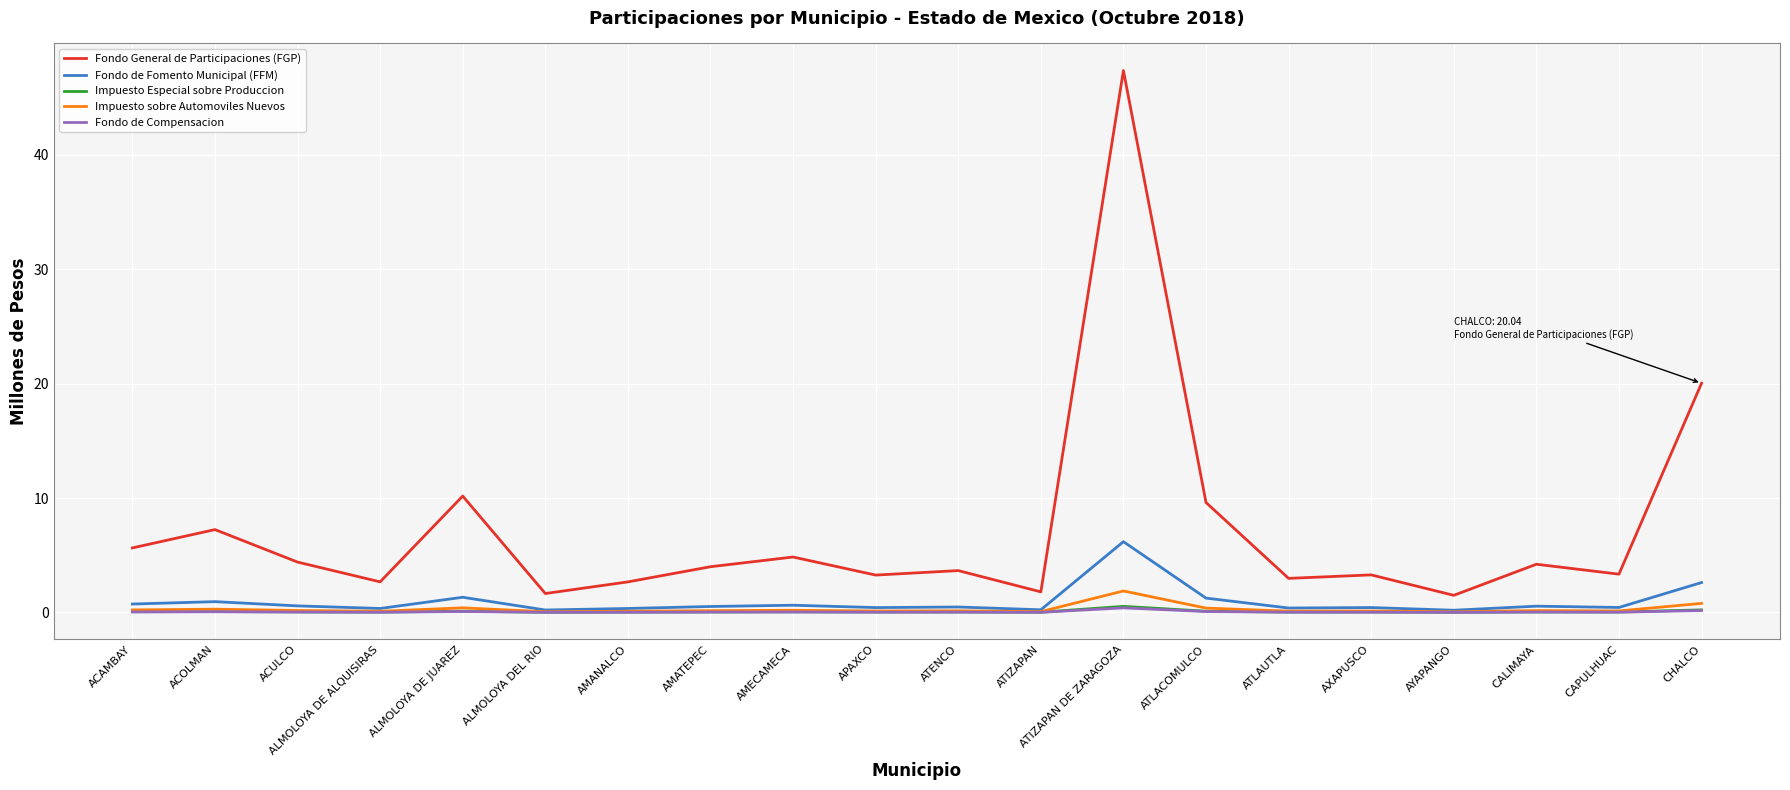

Which series has the widest spread of values?

Fondo General de Participaciones (FGP)